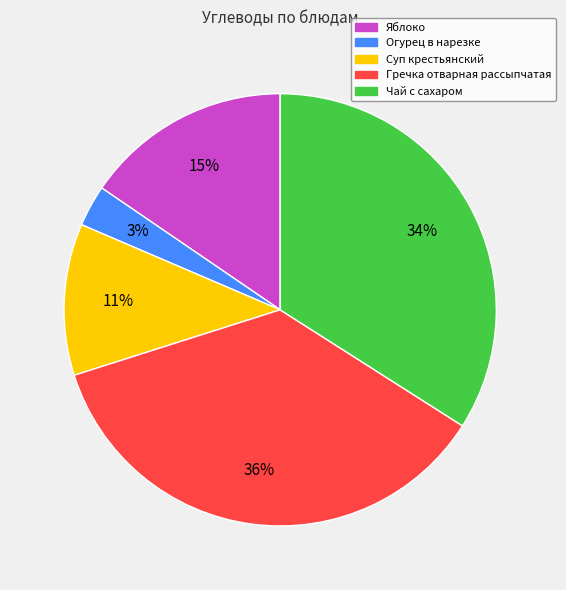

Is Огурец в нарезке the majority of the pie?

No